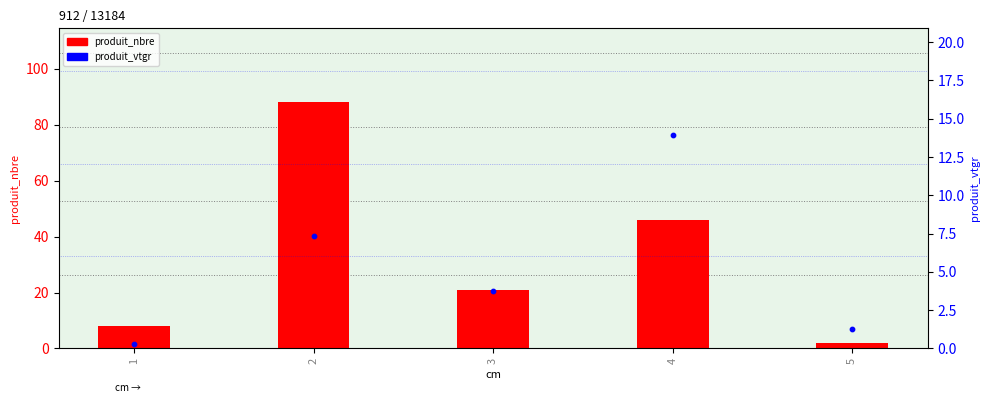

What are all the series names shown in the legend?

produit_nbre, produit_vtgr